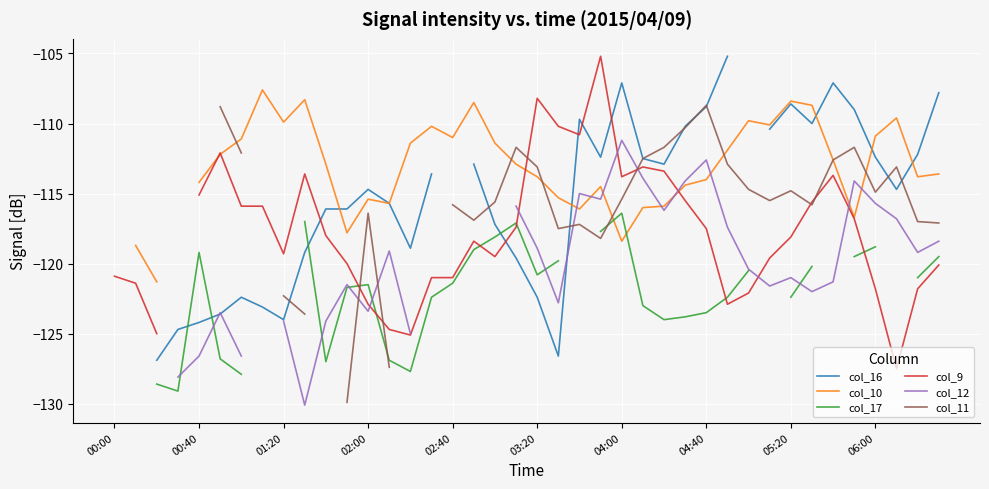

How many interior local peaks does the col_9 series have?

7